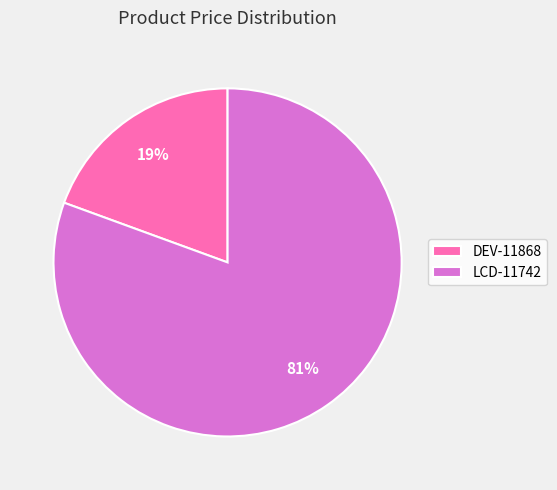

How many slices are in this pie chart?

2